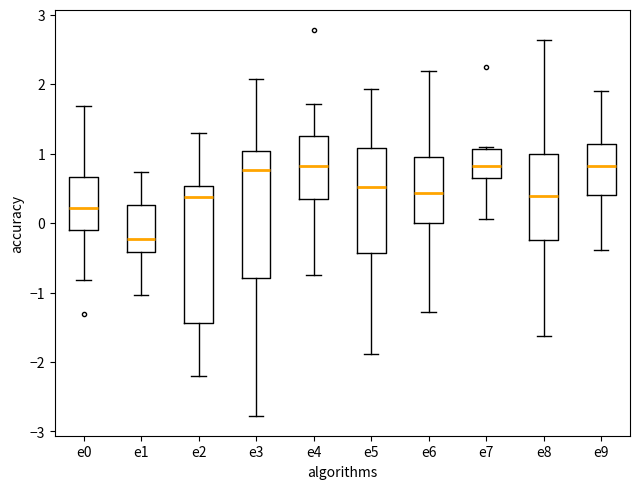

Reading left to right, read every box against the y-axis: the position of its median line, the range the box covers, and the ends of its whiskers. The values are not printed on the chart, so give them approximately, as read against the axis.

e0: median 0.2, box -0.1 to 0.7, whiskers -0.8 to 1.7
e1: median -0.2, box -0.4 to 0.3, whiskers -1.0 to 0.7
e2: median 0.4, box -1.4 to 0.5, whiskers -2.2 to 1.3
e3: median 0.8, box -0.8 to 1.0, whiskers -2.8 to 2.1
e4: median 0.8, box 0.3 to 1.3, whiskers -0.7 to 1.7
e5: median 0.5, box -0.4 to 1.1, whiskers -1.9 to 1.9
e6: median 0.4, box 0.0 to 1.0, whiskers -1.3 to 2.2
e7: median 0.8, box 0.7 to 1.1, whiskers 0.1 to 1.1 (just above the box's upper edge)
e8: median 0.4, box -0.2 to 1.0, whiskers -1.6 to 2.6
e9: median 0.8, box 0.4 to 1.1, whiskers -0.4 to 1.9